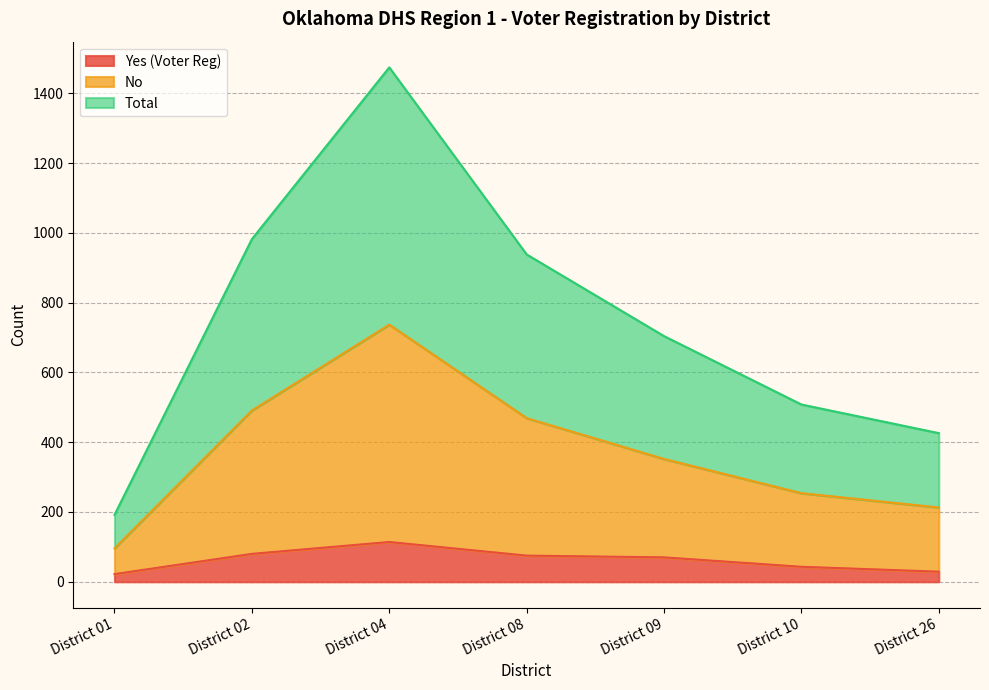

Reading left to right, transcribe all the data shown in this chart.

Yes (Voter Reg): 22	80	114	75	70	43	29
No: 96	491	737	469	352	254	213
Total: 192	982	1474	938	704	508	426